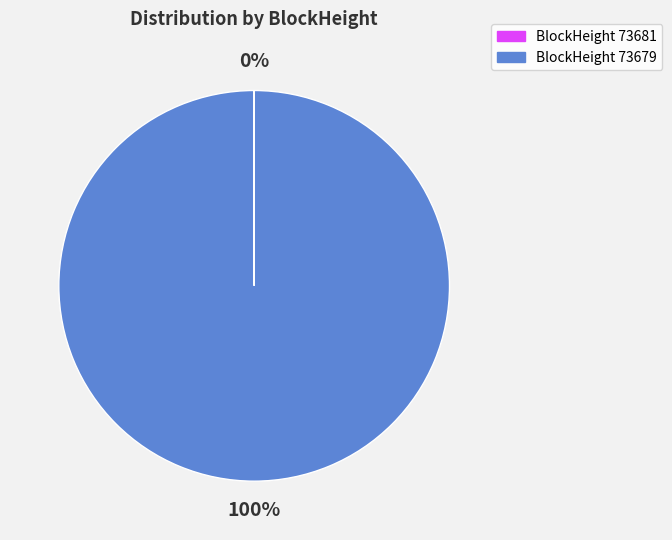

To the nearest percent, what is the average slice percentage?

50%